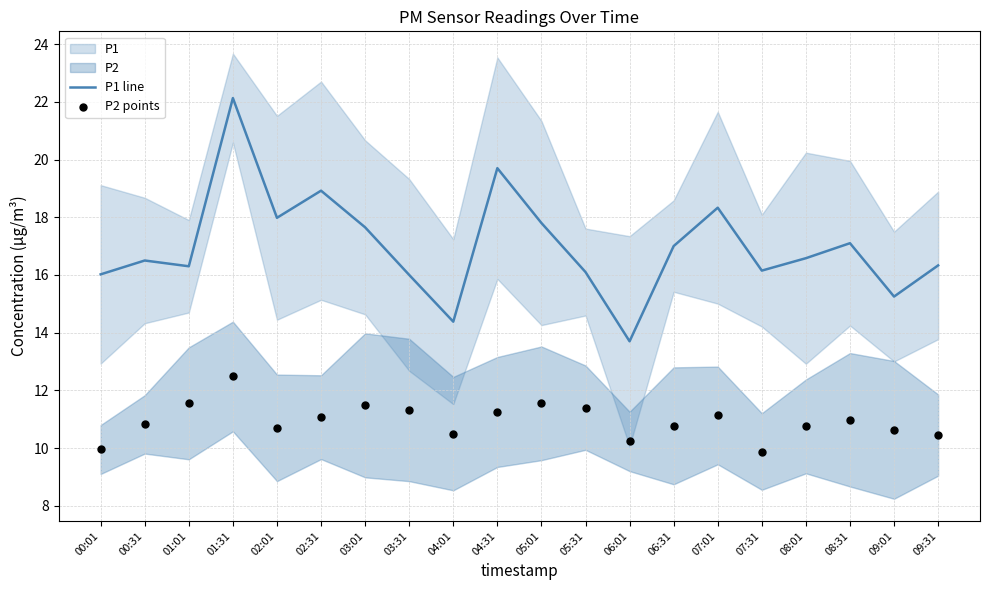

Which series contains the lowest Y value?

P2 points